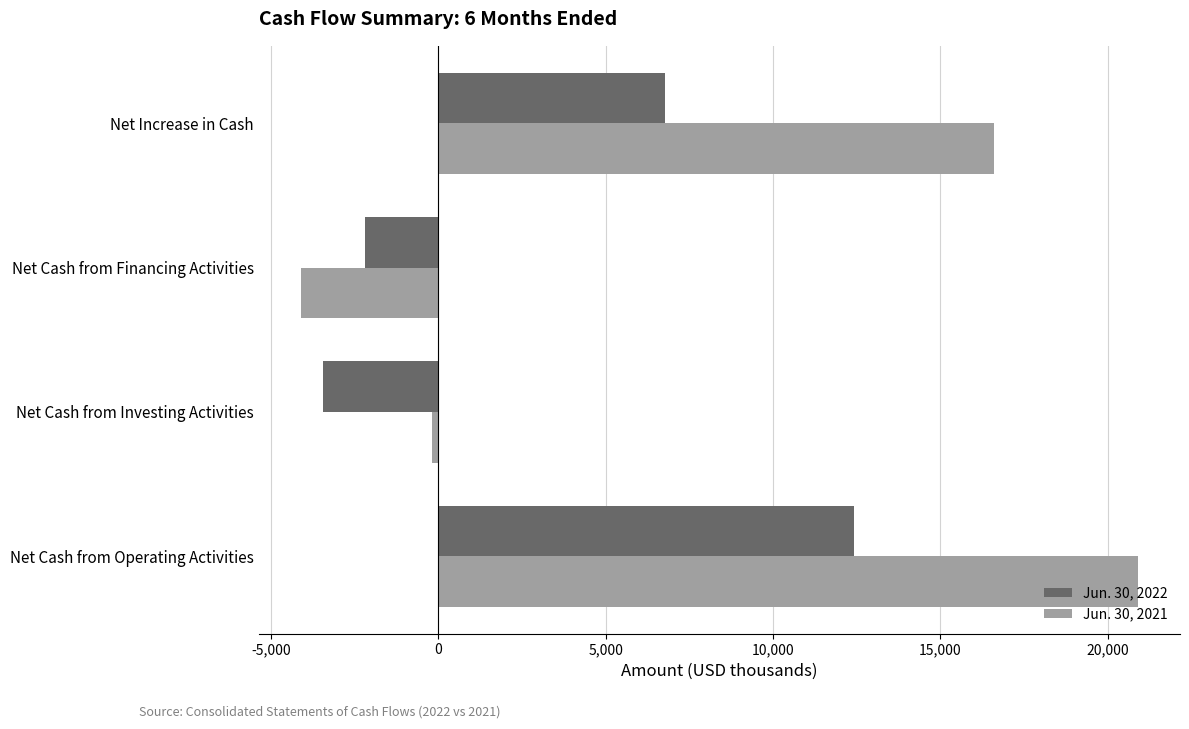

The Jun. 30, 2021 series shows 26246 at Net Increase in Cash. True or false?

False